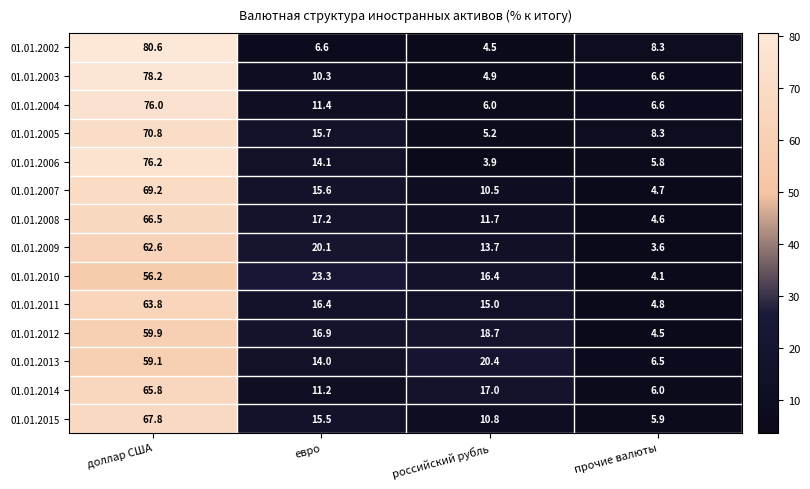

Is the value of 01.01.2009 at российский рубль greater than the value of 01.01.2006 at доллар США?

No